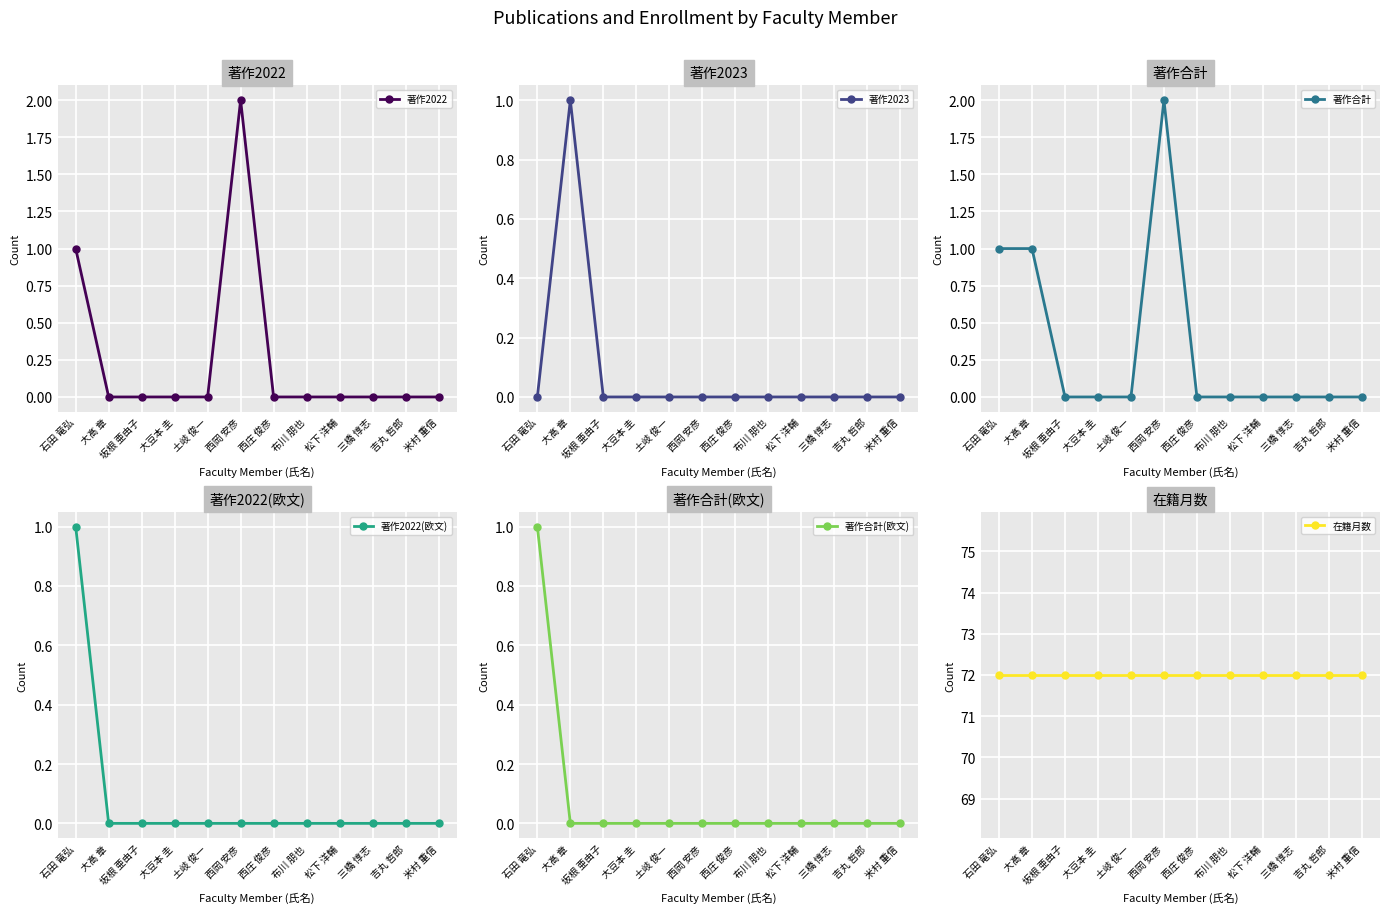

At 大豆本 圭, list the series in order from smallest to largest.

著作2022, 著作2023, 著作合計, 著作2022(欧文), 著作合計(欧文), 在籍月数